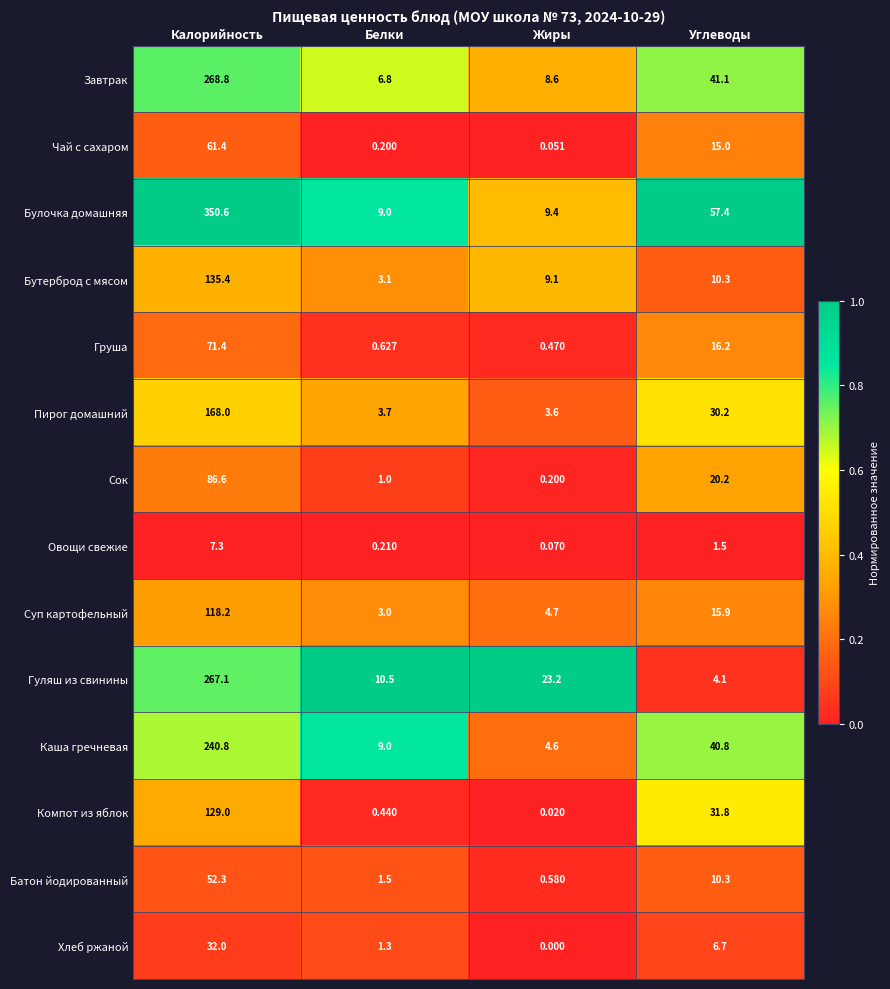

Between Белки and Жиры, which series saw the biggest shift?

Гуляш из свинины